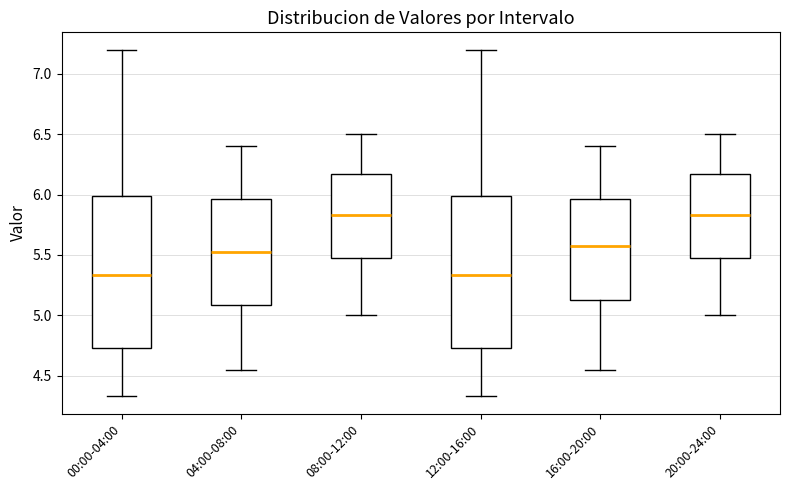

Reading left to right, transcribe this box plot: for each box, give where its median line is, the range the box spans, and where its two whiskers end, as read against the y-axis. The values are not printed on the chart, so give them approximately, as read against the axis.

00:00-04:00: median 5.35, box 4.75 to 6.00, whiskers 4.35 to 7.20
04:00-08:00: median 5.55, box 5.10 to 5.95, whiskers 4.55 to 6.40
08:00-12:00: median 5.85, box 5.50 to 6.15, whiskers 5.00 to 6.50
12:00-16:00: median 5.35, box 4.75 to 6.00, whiskers 4.35 to 7.20
16:00-20:00: median 5.60, box 5.15 to 5.95, whiskers 4.55 to 6.40
20:00-24:00: median 5.85, box 5.50 to 6.15, whiskers 5.00 to 6.50